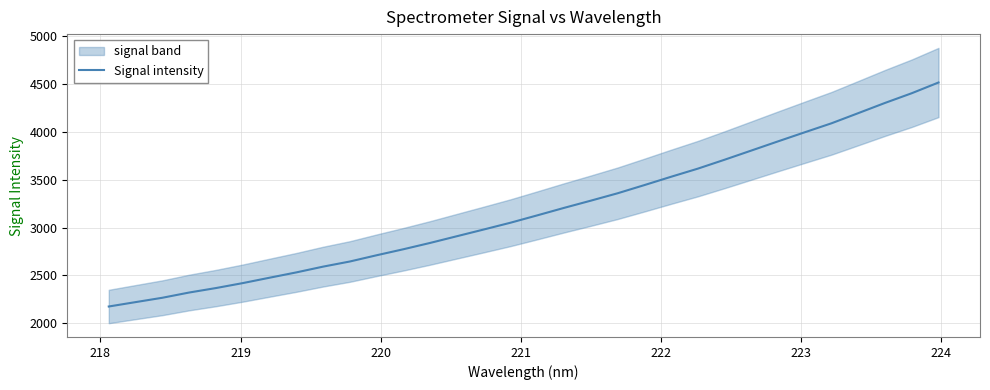

What is the minimum value for Signal intensity?

2176.6